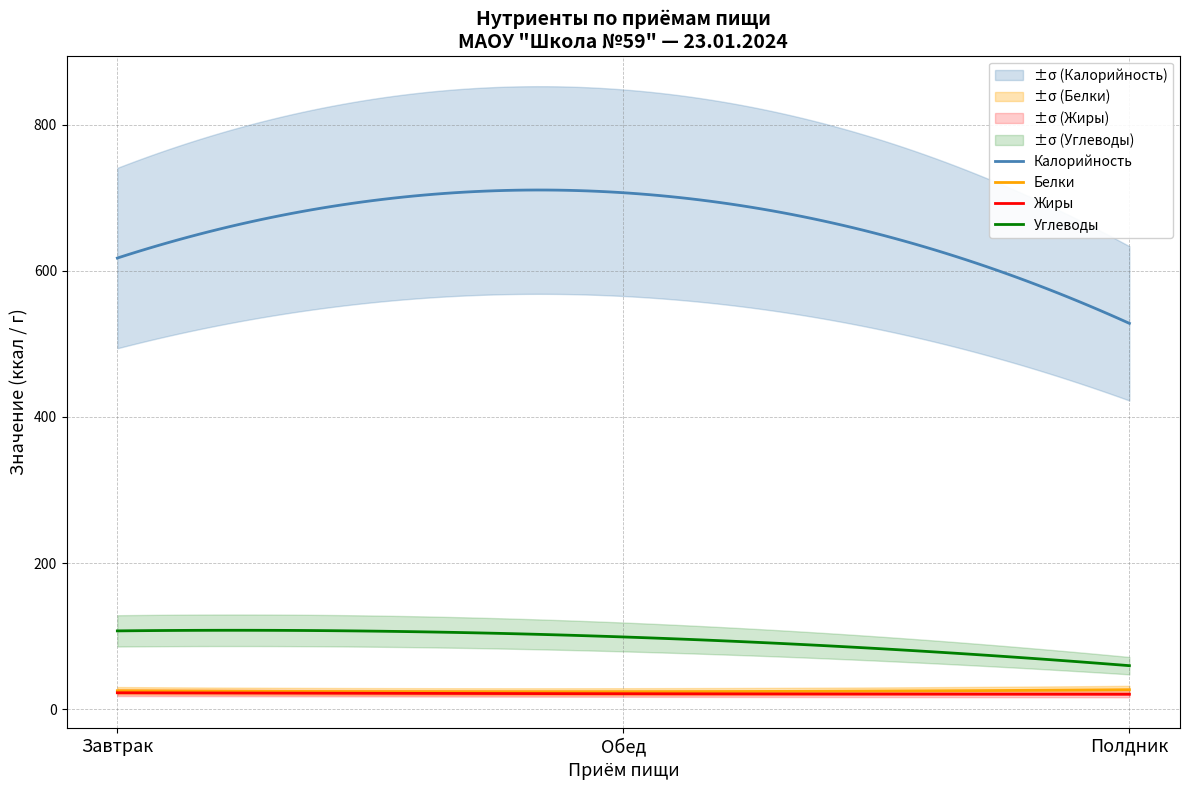

True or false: Калорийность and Белки cross at least once.

False